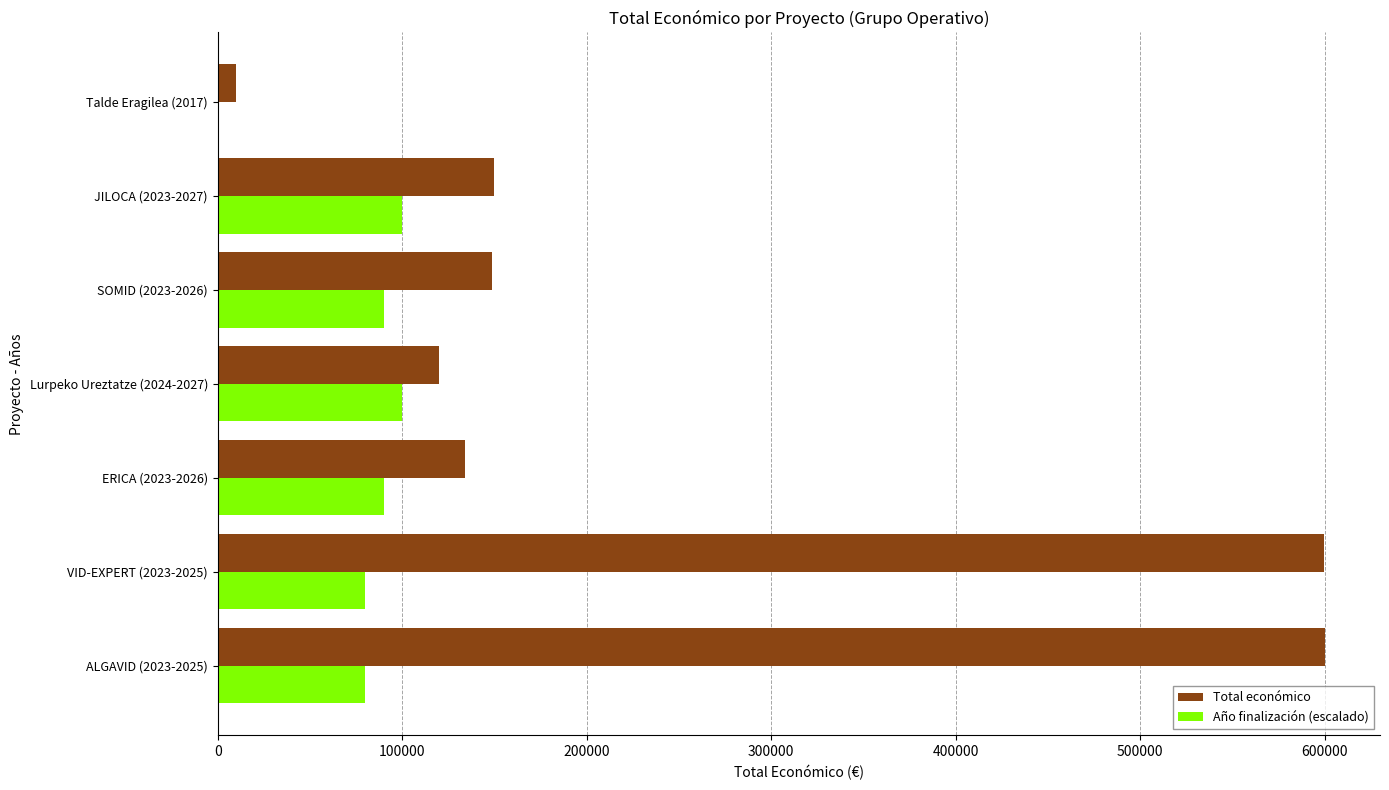

The value of Total económico at VID-EXPERT (2023-2025) is 599444. True or false?

True